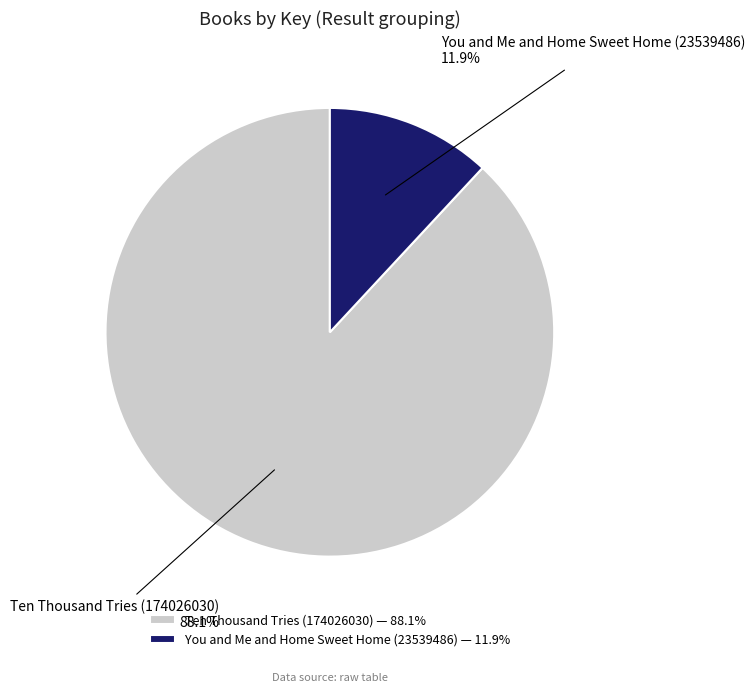

Rank the categories by value from highest to lowest.

Ten Thousand Tries (174026030), You and Me and Home Sweet Home (23539486)